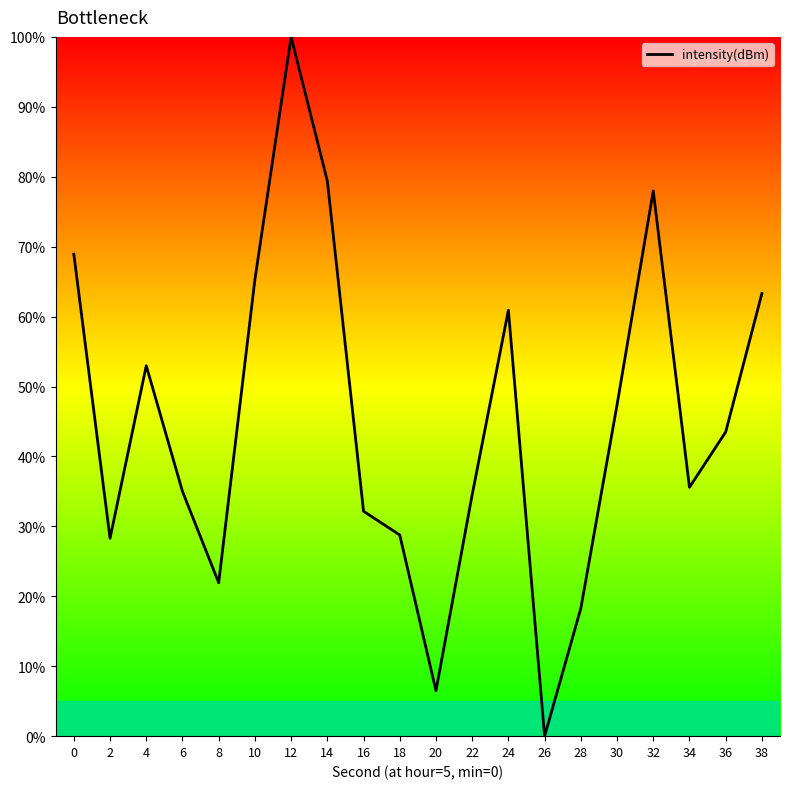

Is this an area chart (filled region under the line)?

No